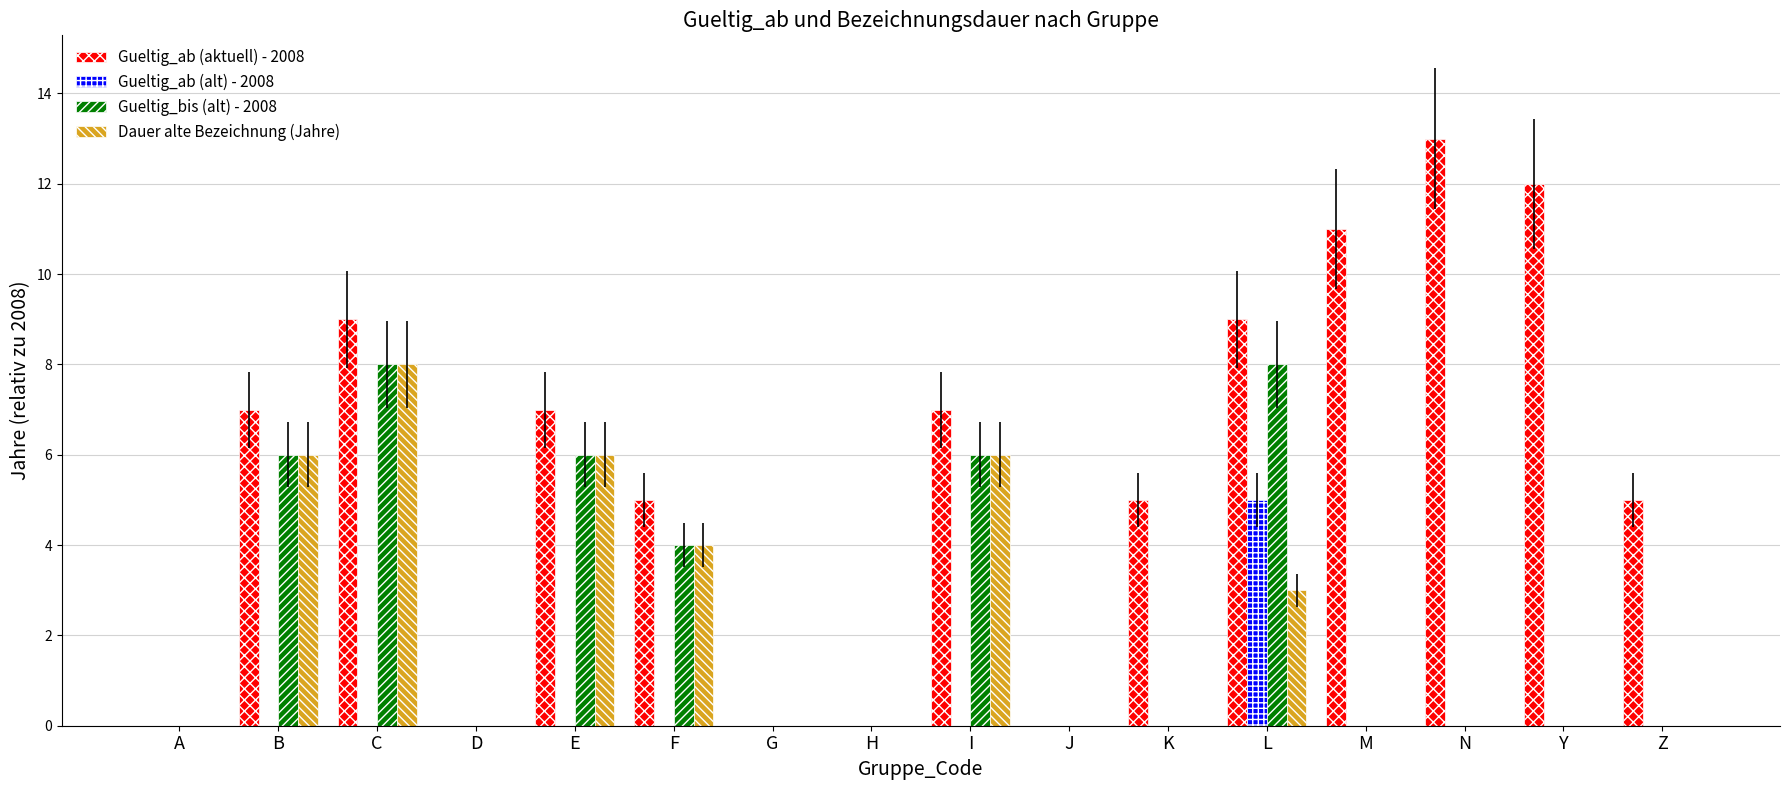

Which category has the highest value in the Gueltig_ab (aktuell) - 2008 series?

N